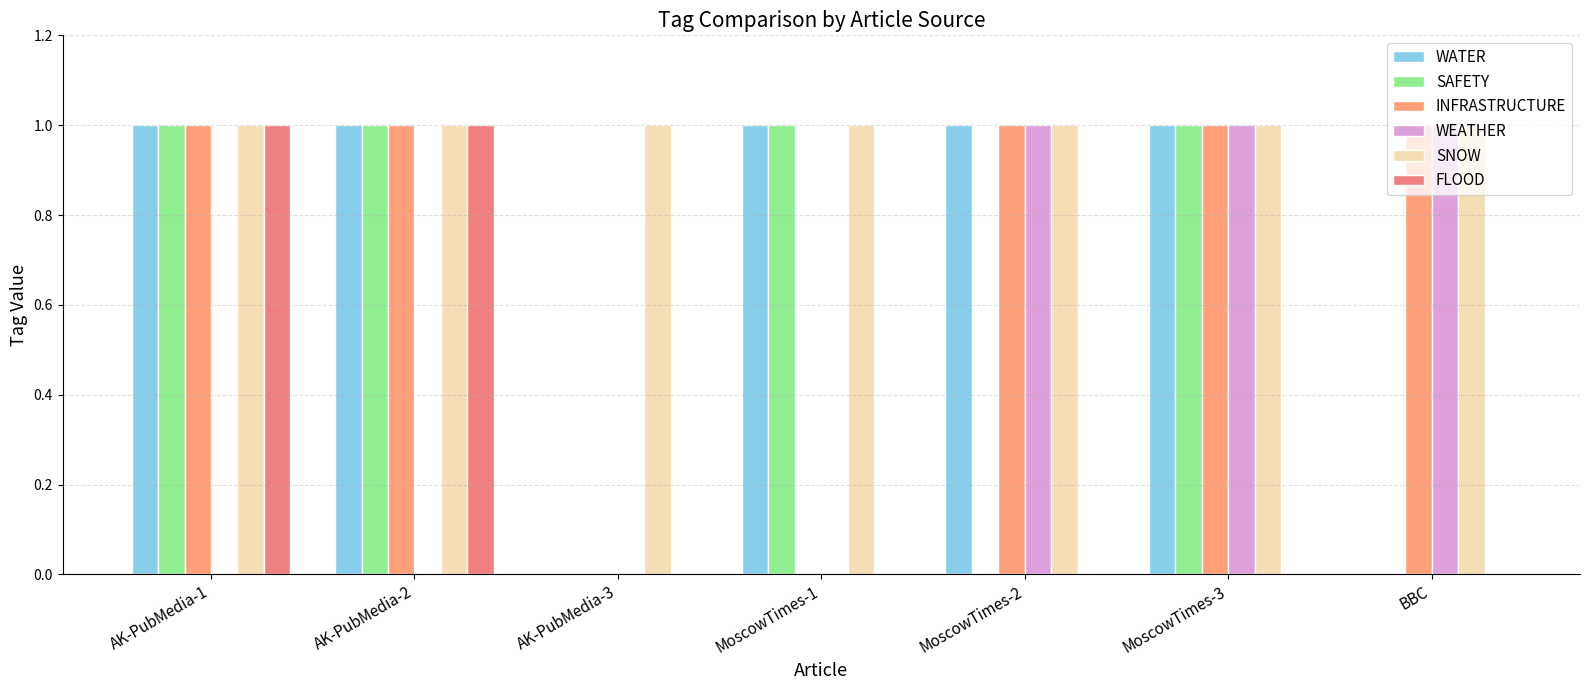

What are all the series names shown in the legend?

WATER, SAFETY, INFRASTRUCTURE, WEATHER, SNOW, FLOOD